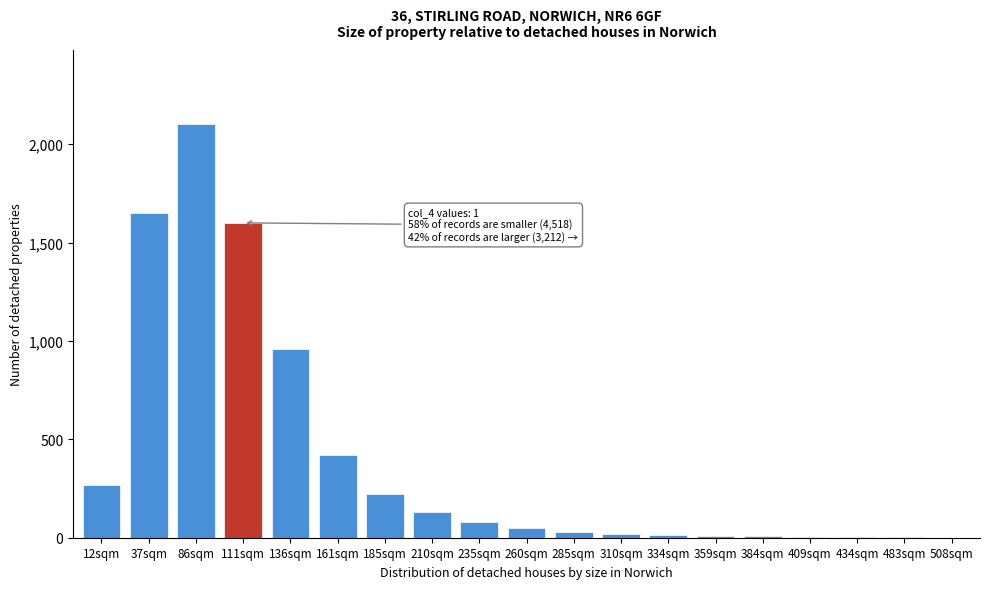

Between 111sqm and 210sqm, which is larger?

111sqm